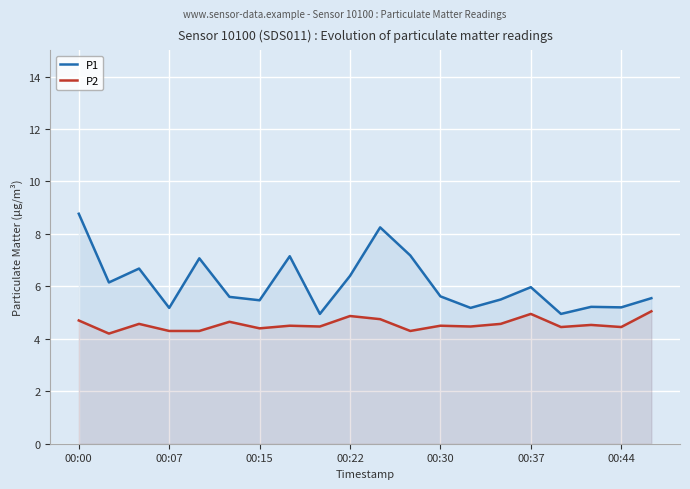

Is it true that P2 equals 2.7 at 13?

False